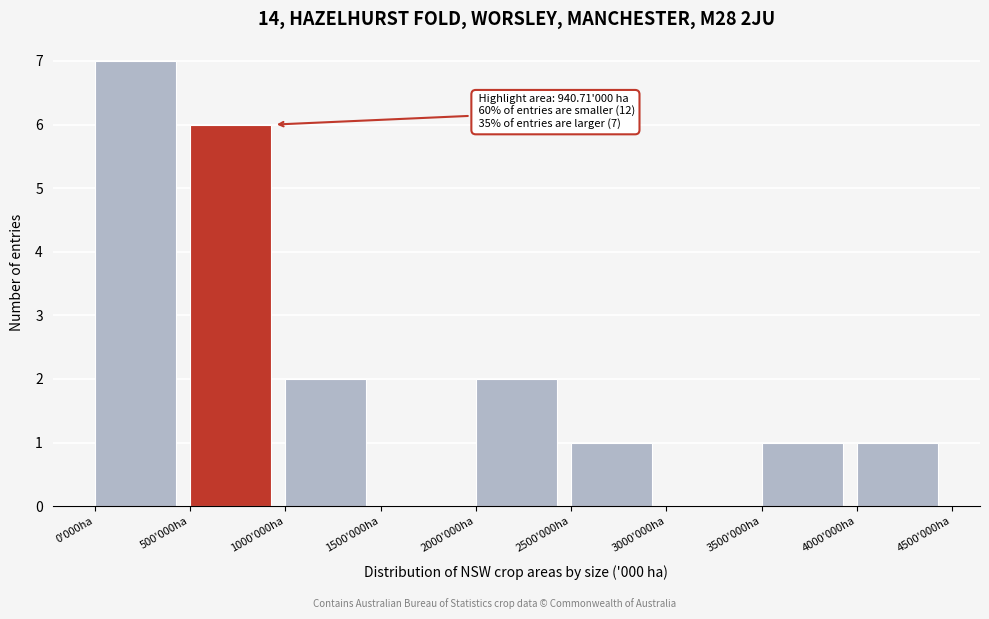

Reading right to left, extract all data points from this chart.

4000'000ha=1	3500'000ha=1	3000'000ha=0	2500'000ha=1	2000'000ha=2	1500'000ha=0	1000'000ha=2	500'000ha=6	0'000ha=7